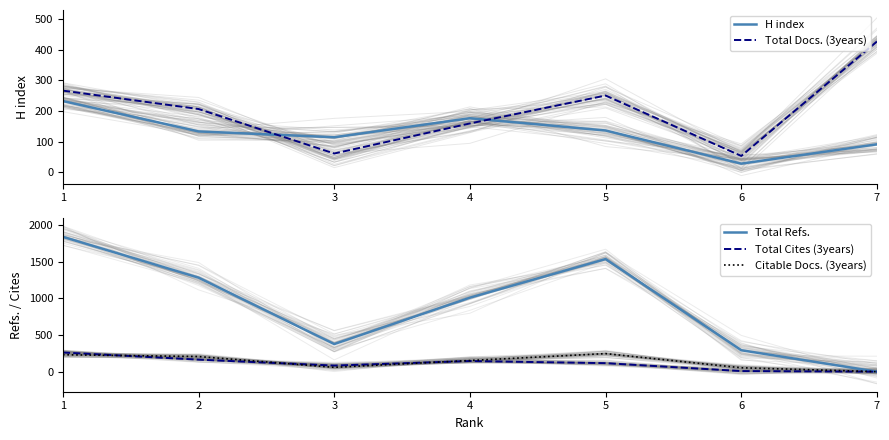

Is the value of Citable Docs. (3years) at 7 greater than the value of H index at 6?

No